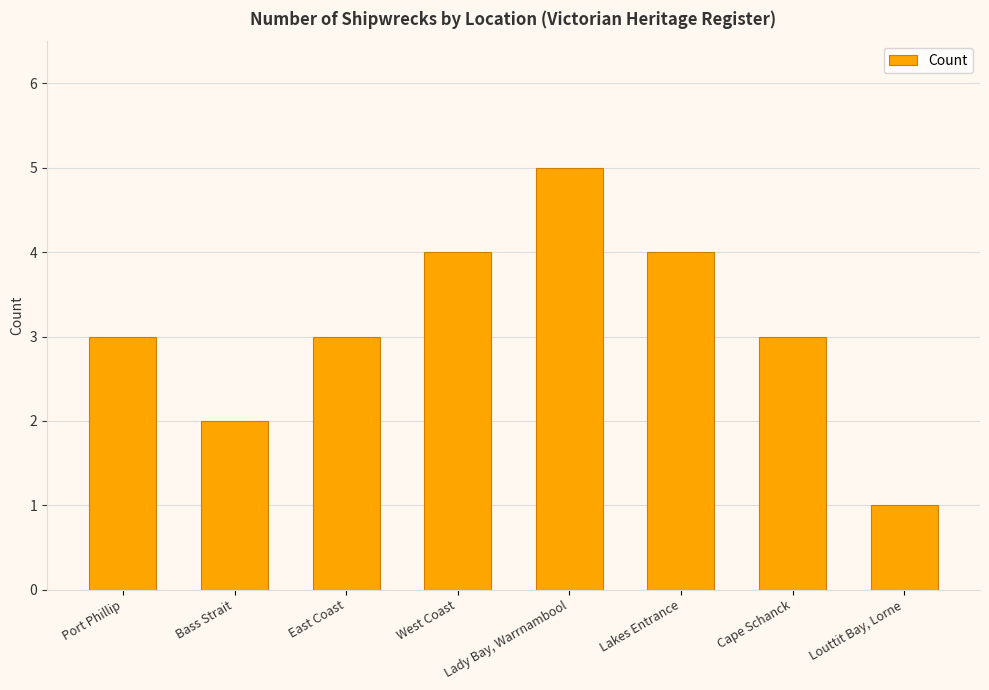

What is the ratio of the value at Bass Strait to the value at Cape Schanck?

0.7